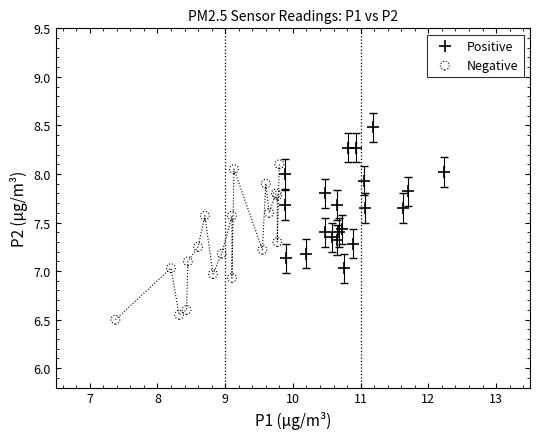

Which series reaches the maximum Y coordinate?

Positive